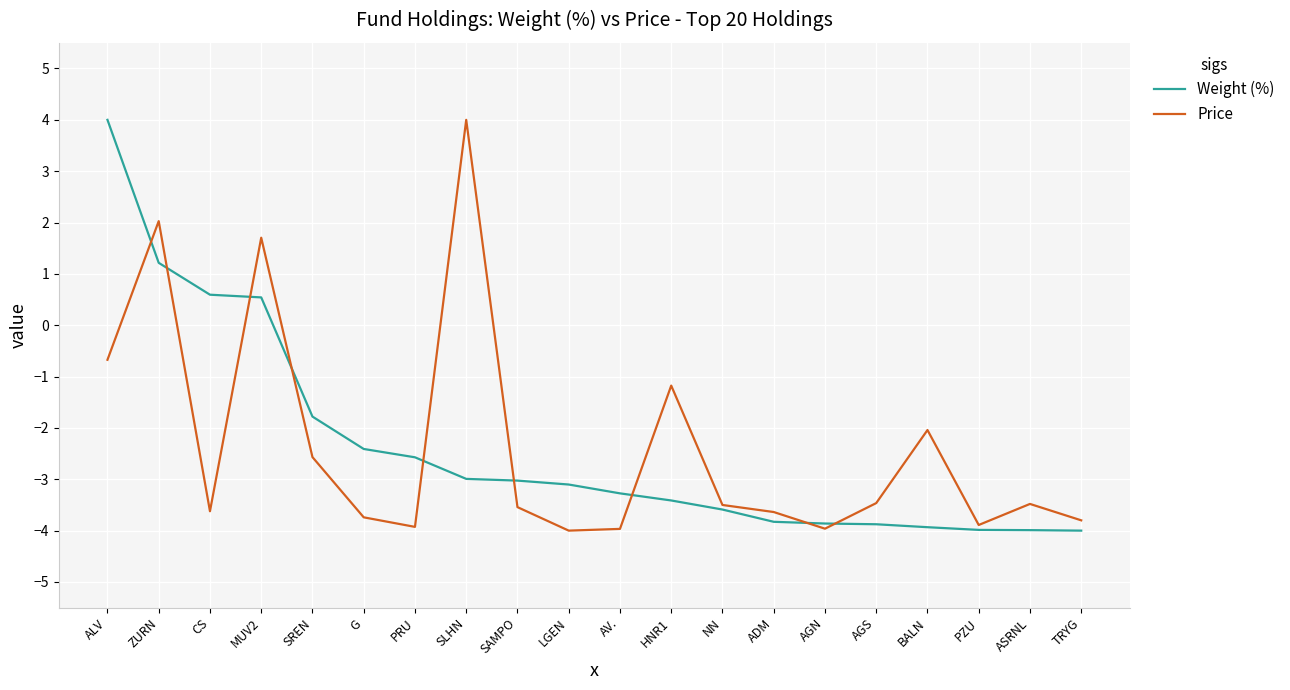

Between which two adjacent categories do Weight (%) and Price first intersect?

ALV and ZURN